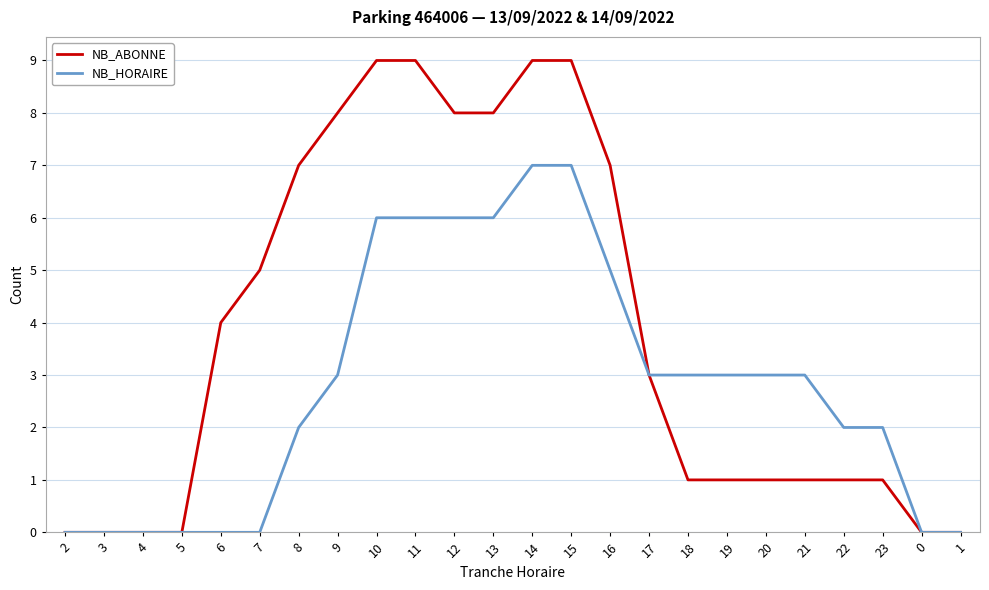

Where is NB_ABONNE nearest to the value 4?

6